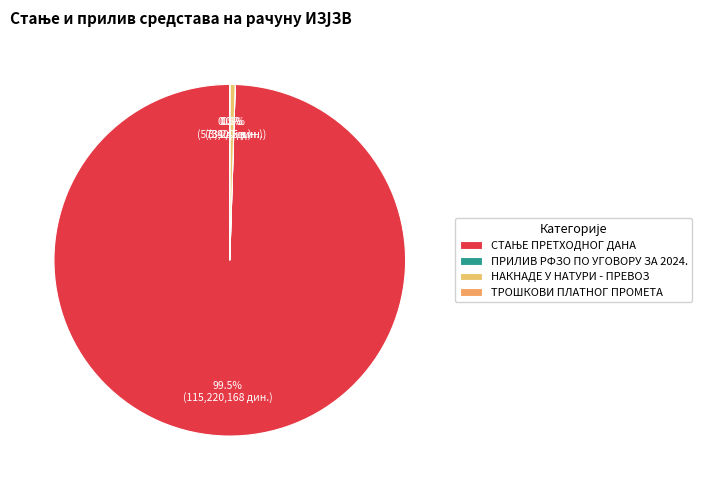

Does СТАЊЕ ПРЕТХОДНОГ ДАНА account for over 50% of the chart?

Yes